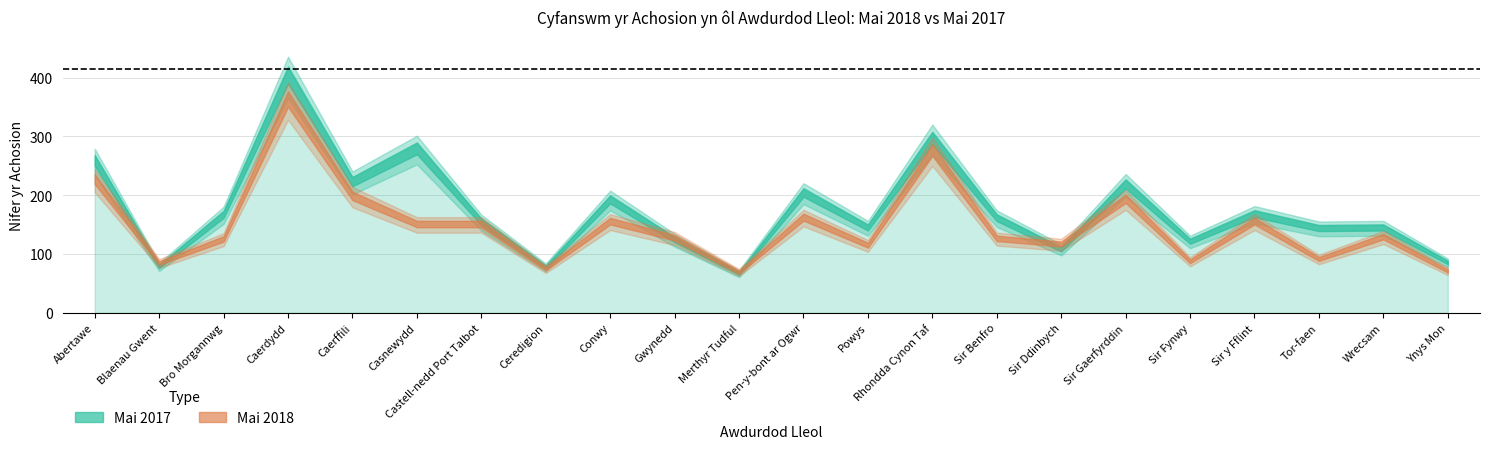

What is the highest value of the Mai 2018 series?

373